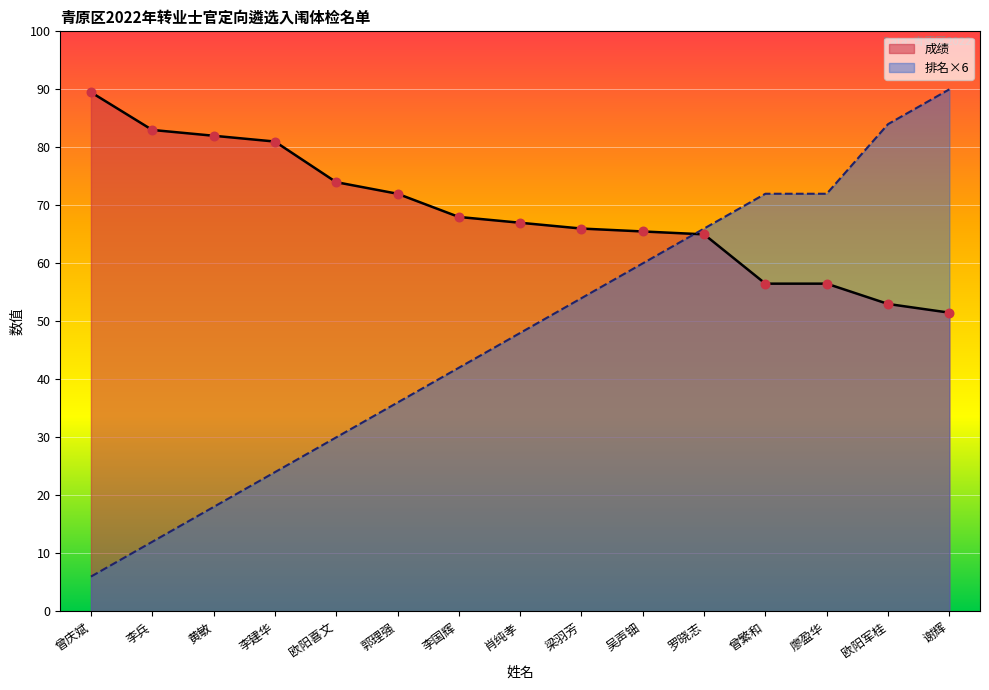

Which series has the largest Y range (max minus min)?

排名